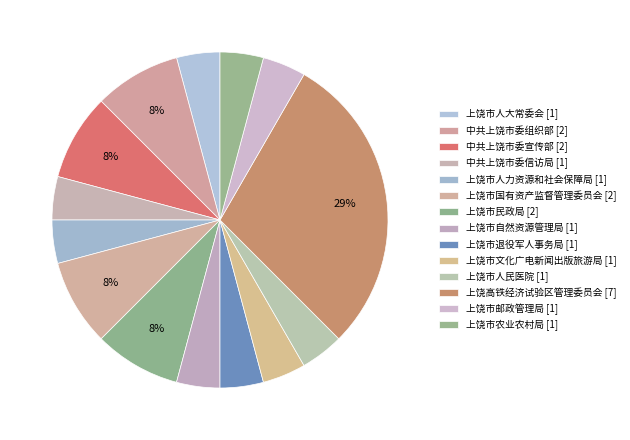

Count the number of slices in the pie.

14